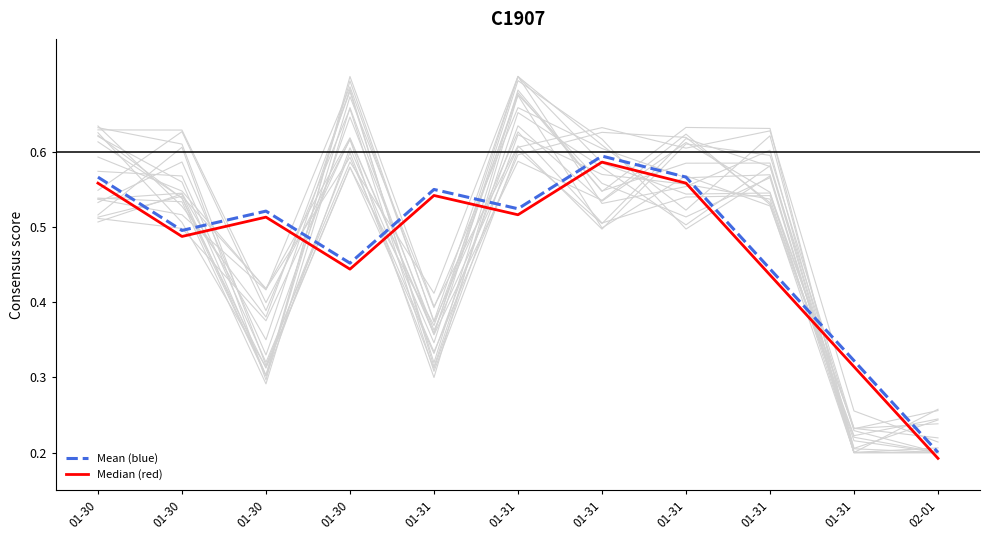

At which category is the sum across all series the highest?

01-31